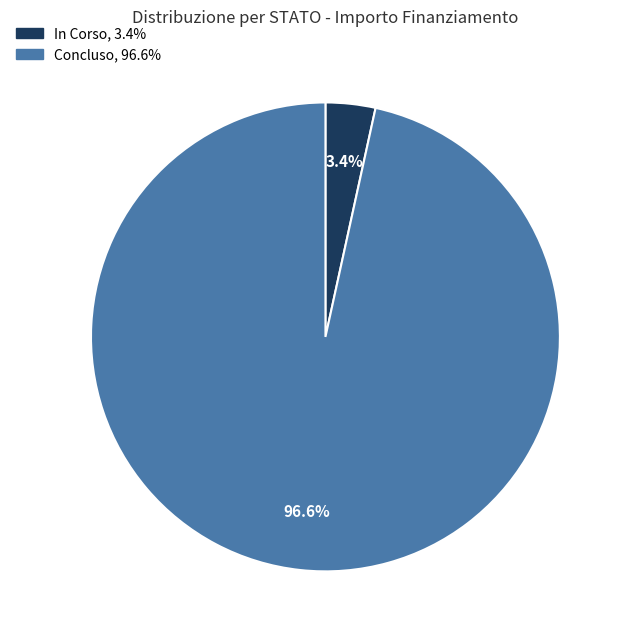

Is the sum of In Corso and Concluso greater than half?

Yes